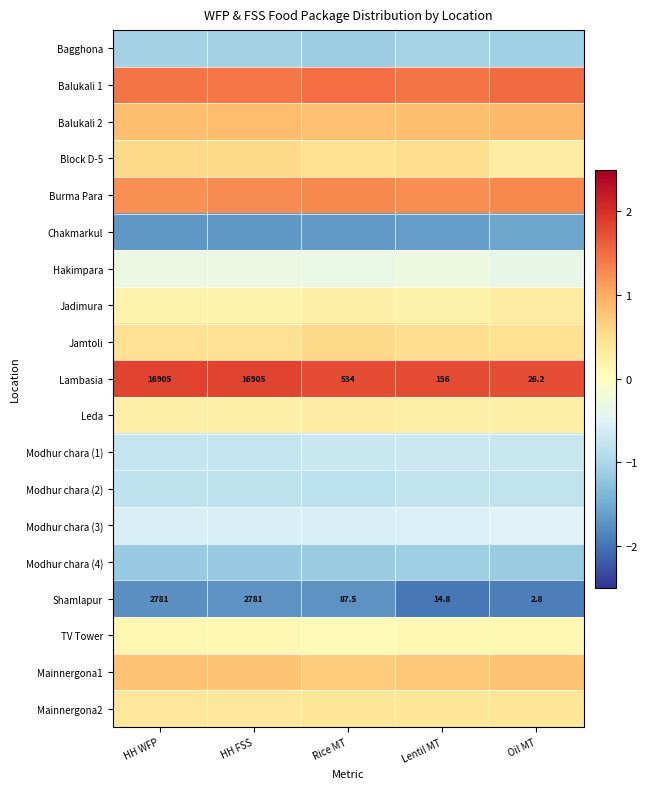

At Oil MT, list the series in order from largest to smallest.

Lambasia, Balukali 1, Burma Para, Balukali 2, Mainnergona1, Jamtoli, Mainnergona2, Block D-5, Jadimura, Leda, TV Tower, Hakimpara, Modhur chara (3), Modhur chara (1), Modhur chara (2), Bagghona, Modhur chara (4), Chakmarkul, Shamlapur